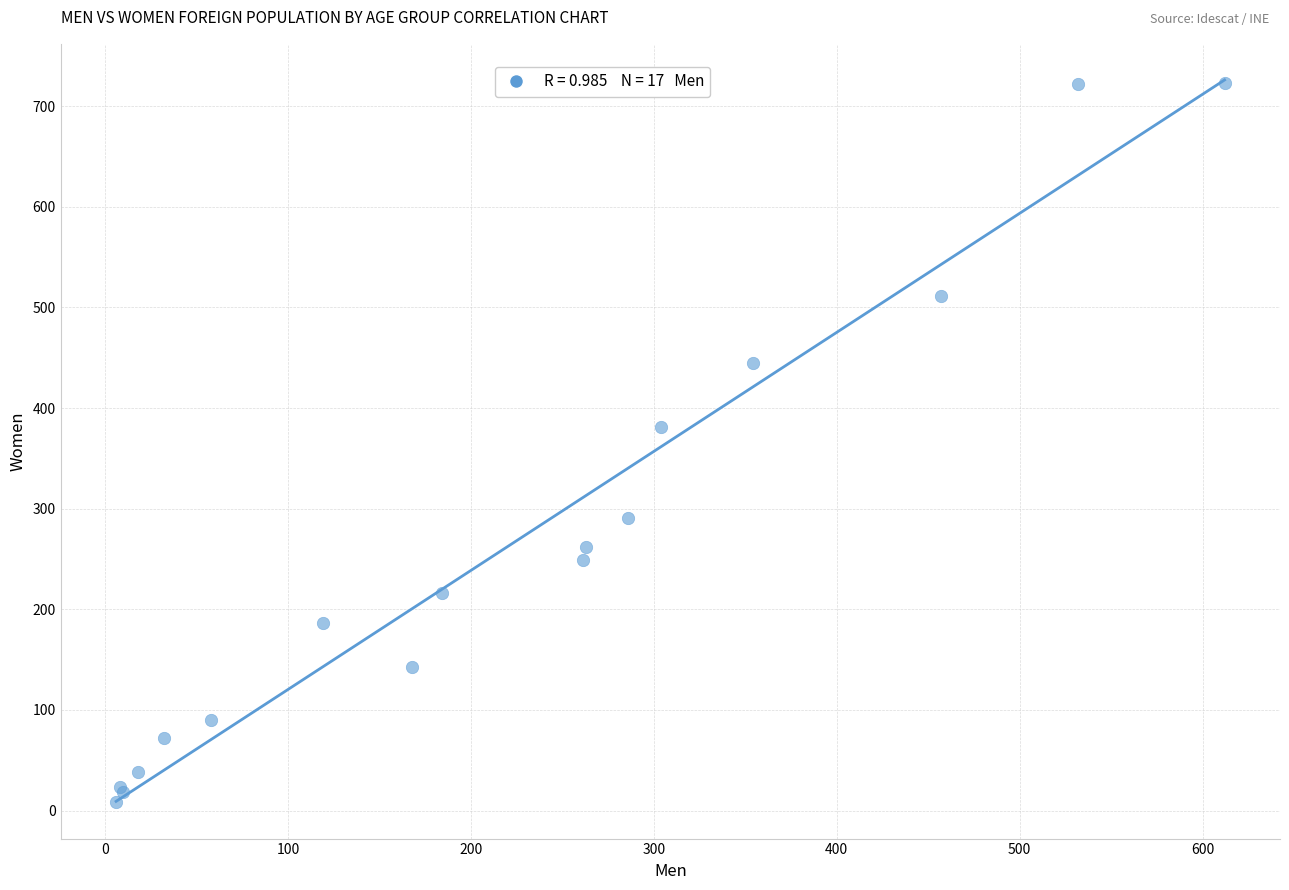

What Y value in the scatter plot is closest to 365?

381